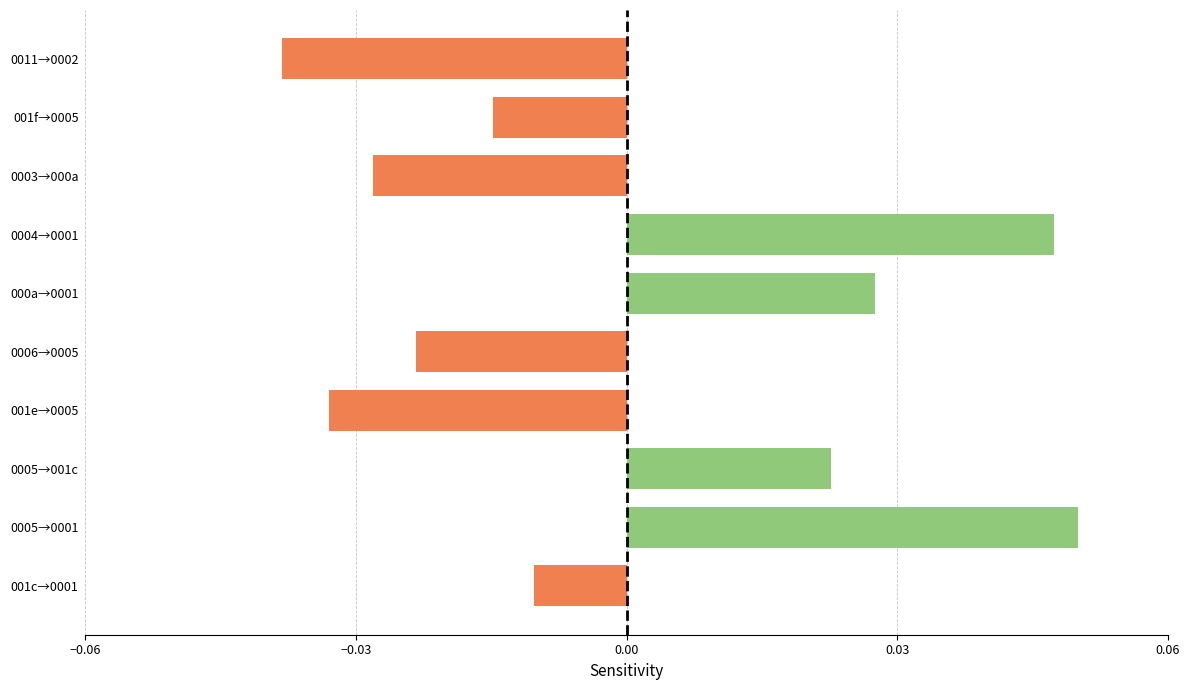

Which category has the highest value across all series?

0005→0001